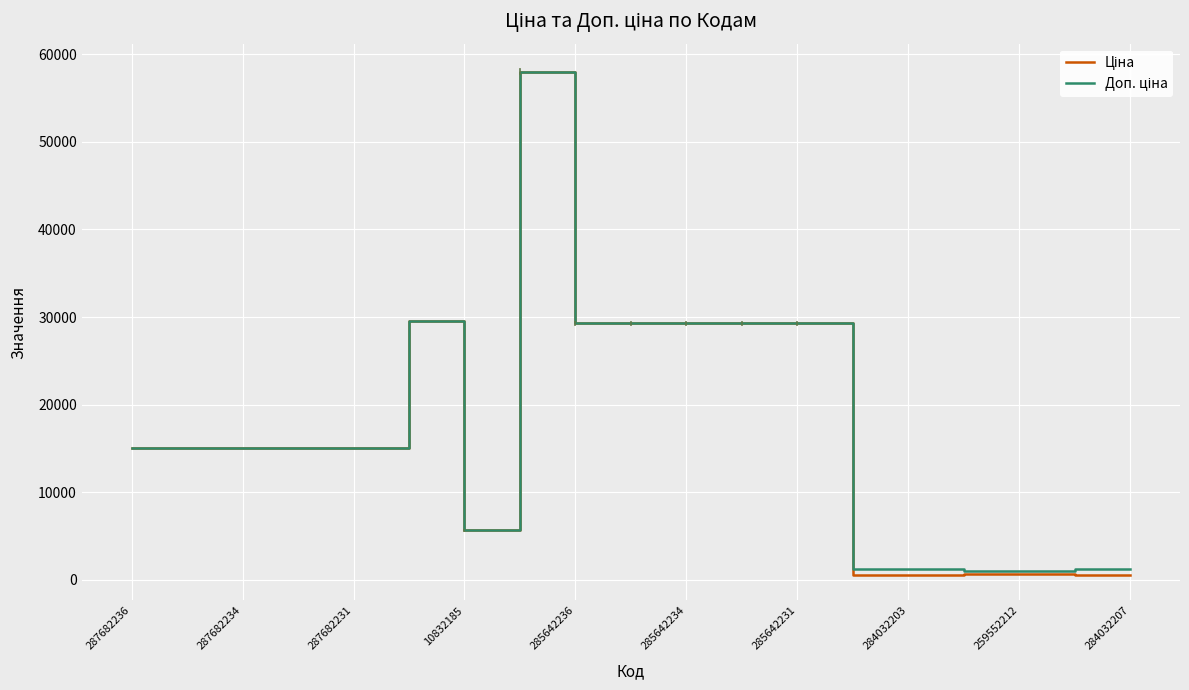

What is the maximum value shown in the chart?

58037.0